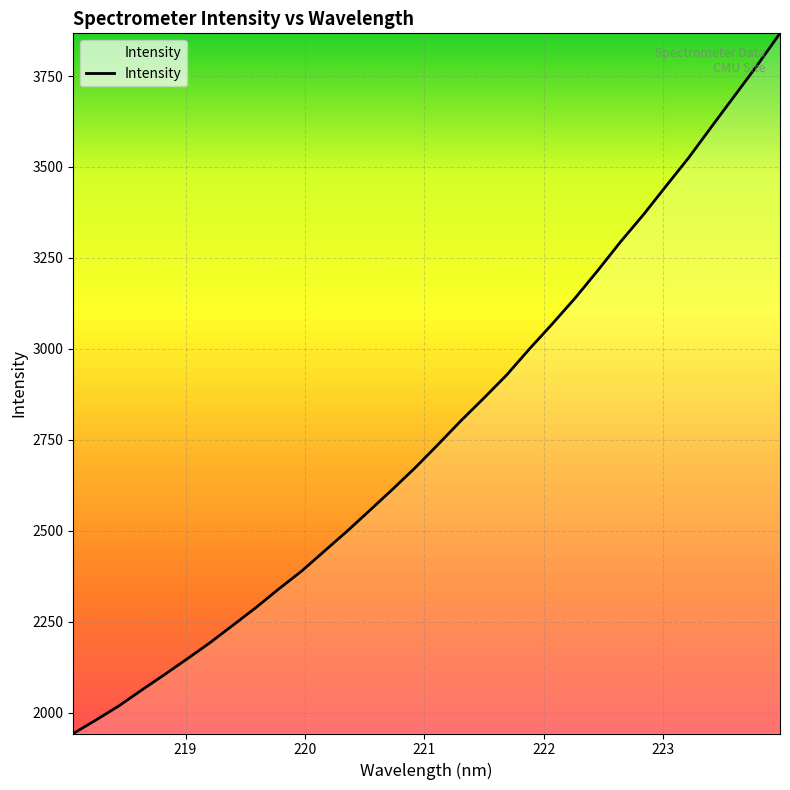

What is the greatest value displayed?

3867.4